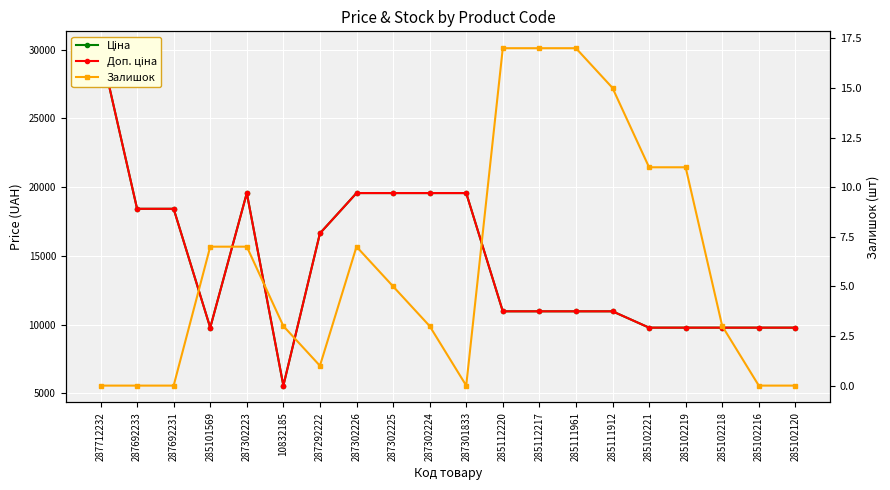

Rank the series by their maximum value, from highest to lowest.

Ціна, Доп. ціна, Залишок